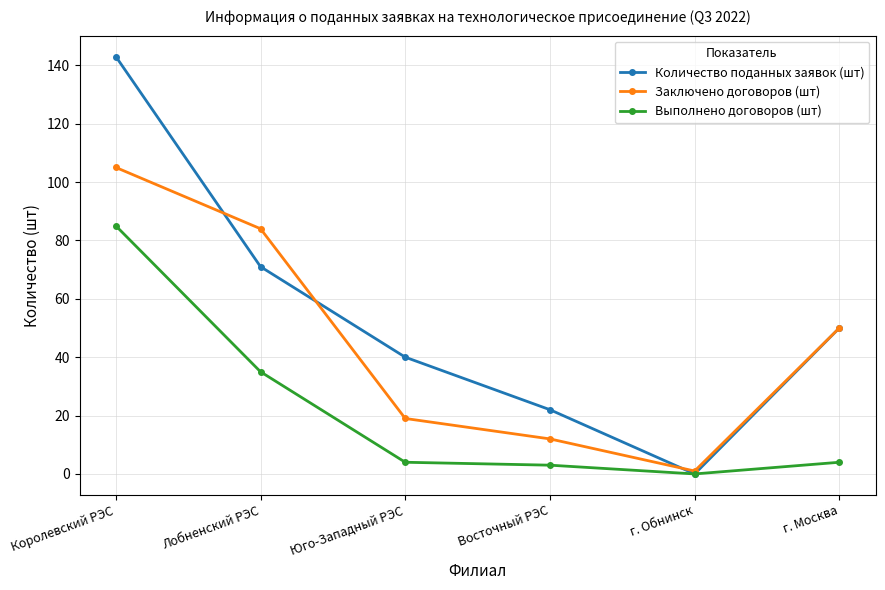

Is the value of Количество поданных заявок (шт) at Королевский РЭС greater than the value of Выполнено договоров (шт) at Восточный РЭС?

Yes